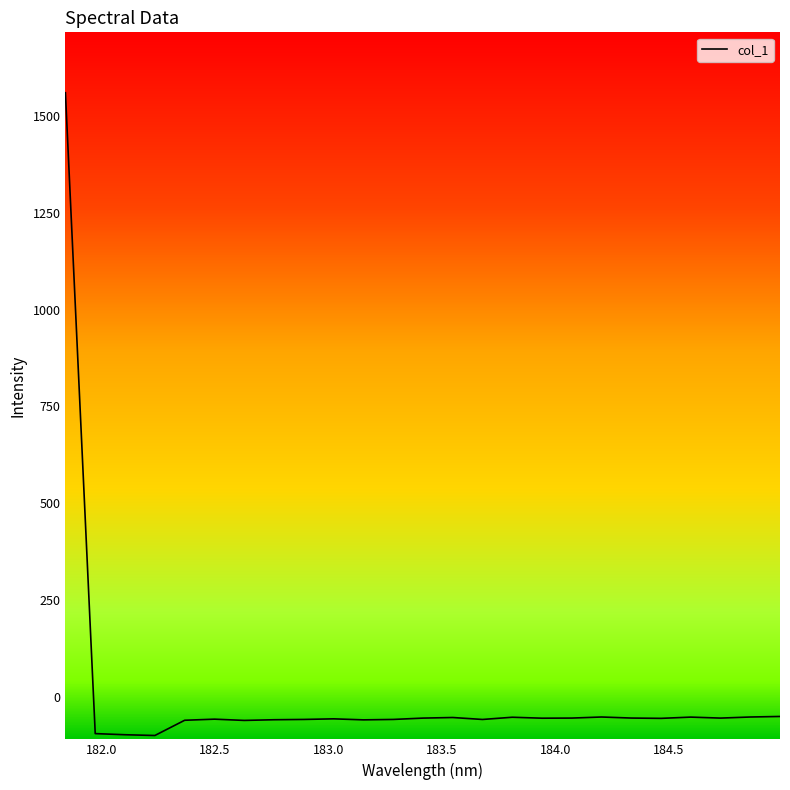

What is the greatest value displayed?

1559.7